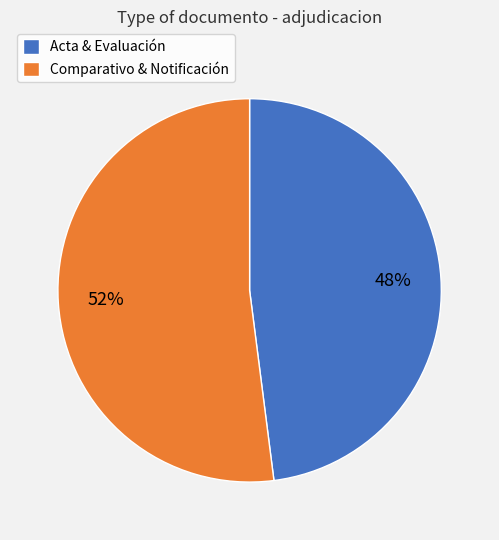

Does Comparativo & Notificación account for over 50% of the chart?

Yes